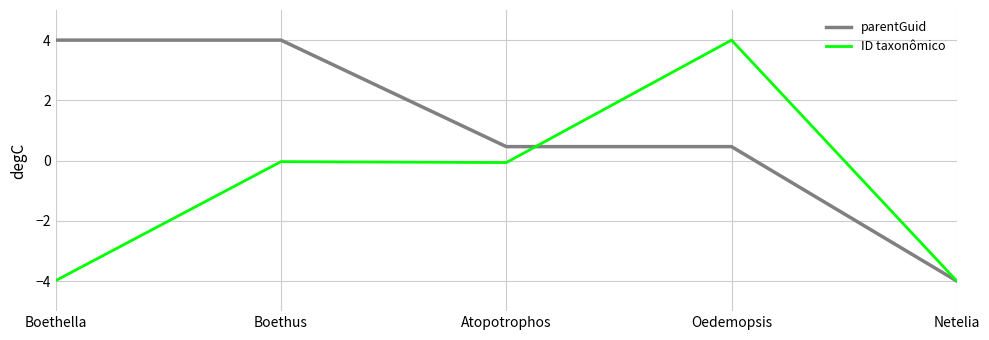

At which category is the sum across all series the highest?

Oedemopsis